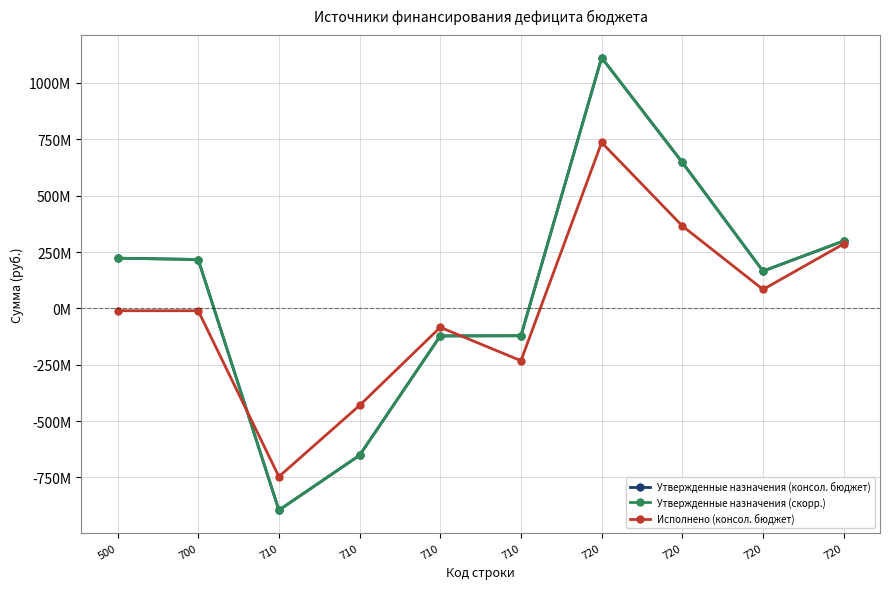

Is this an area chart (filled region under the line)?

No